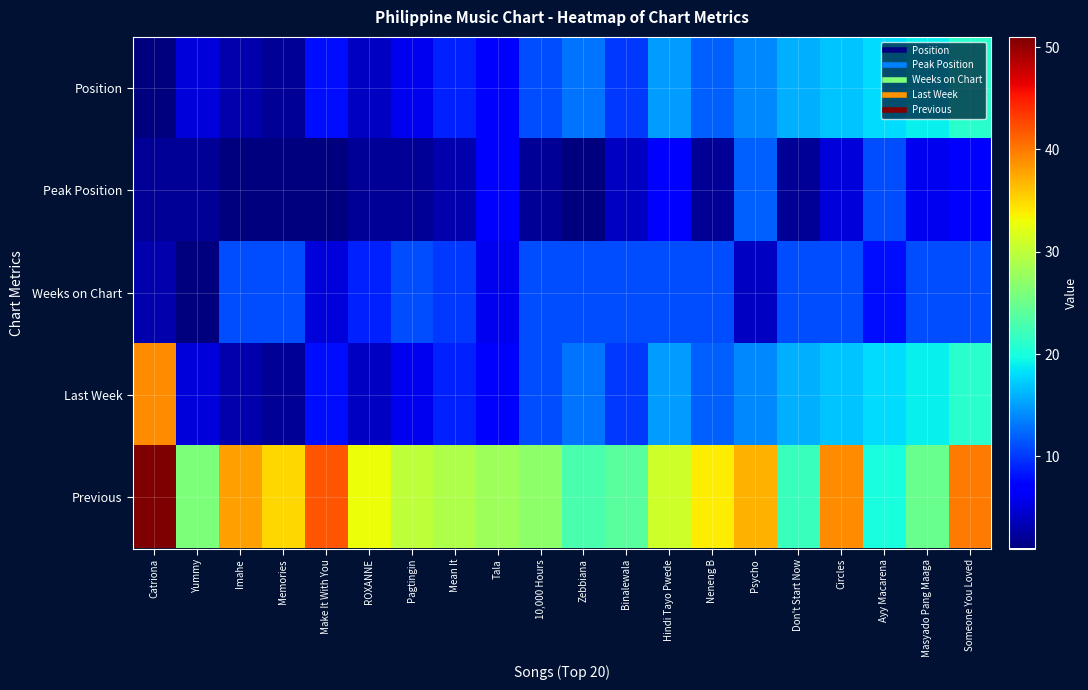

At how many categories does at least one series exceed 41?

2